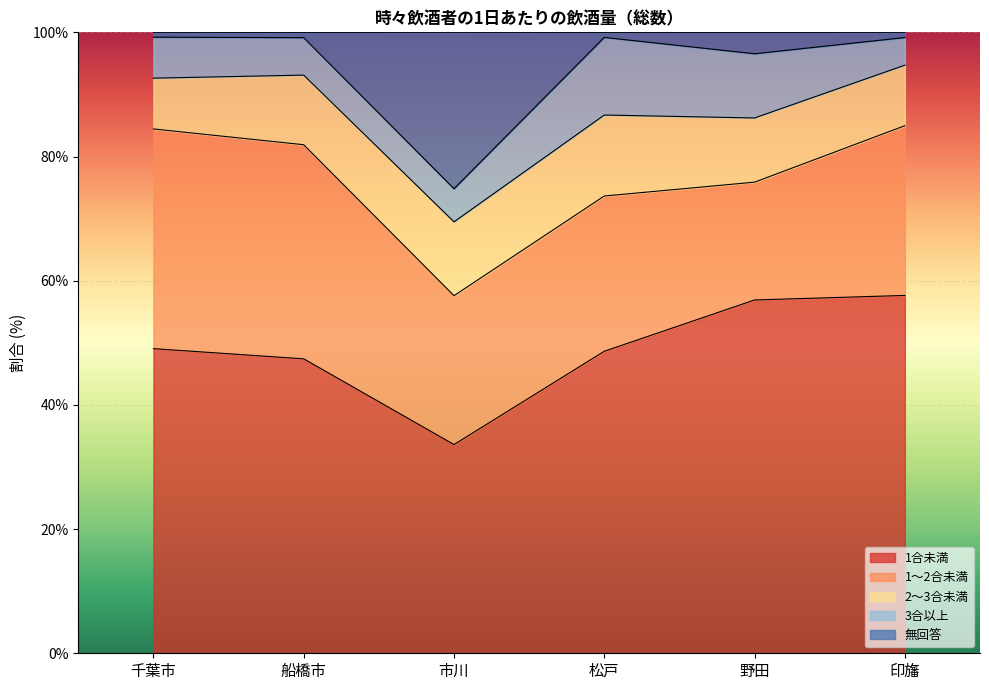

What is the difference between the maximum and minimum values in the 1～2合未満 series?

16.4